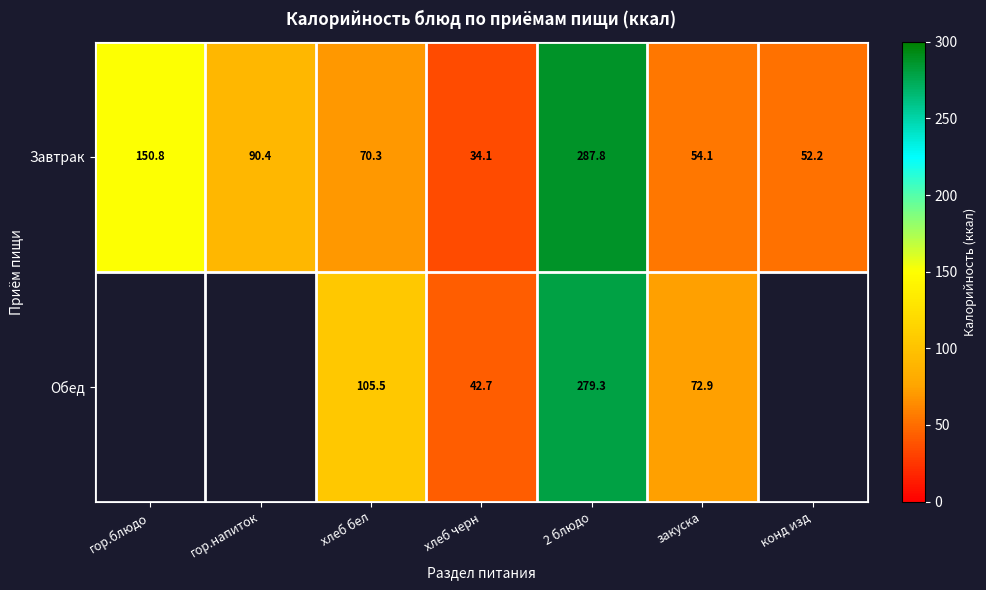

At how many categories does at least one series exceed 231?

1